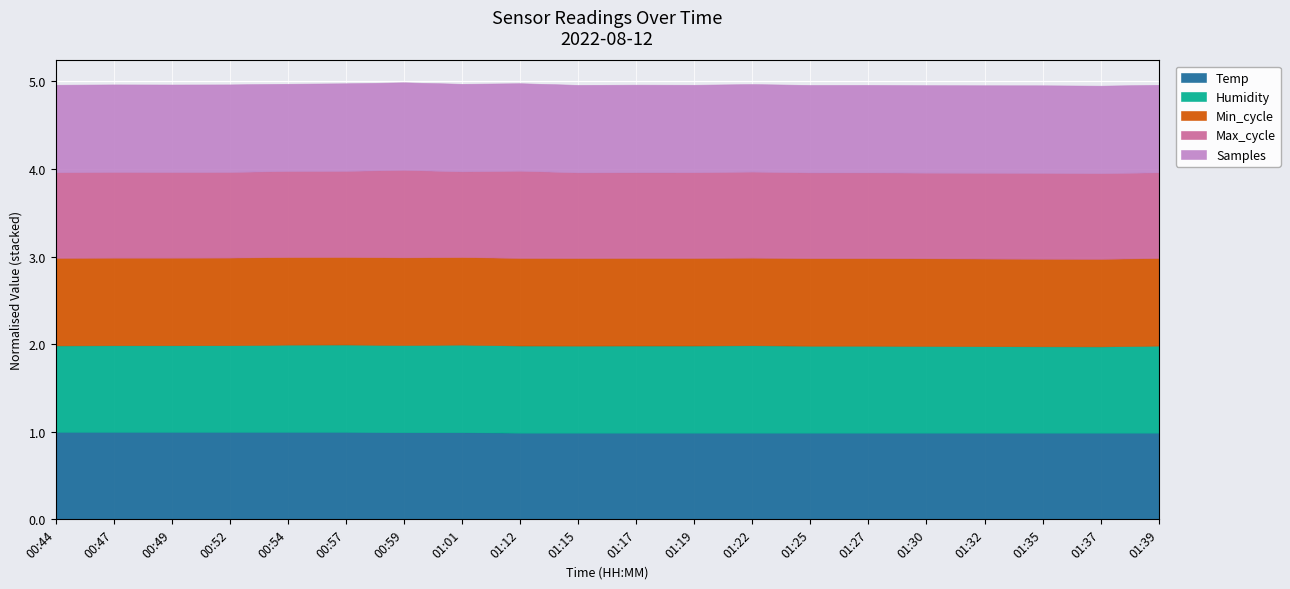

List the labels in order of Min_cycle value, largest first.

00:44, 00:47, 00:49, 00:52, 00:54, 00:57, 00:59, 01:01, 01:12, 01:15, 01:17, 01:19, 01:22, 01:25, 01:27, 01:30, 01:32, 01:35, 01:37, 01:39